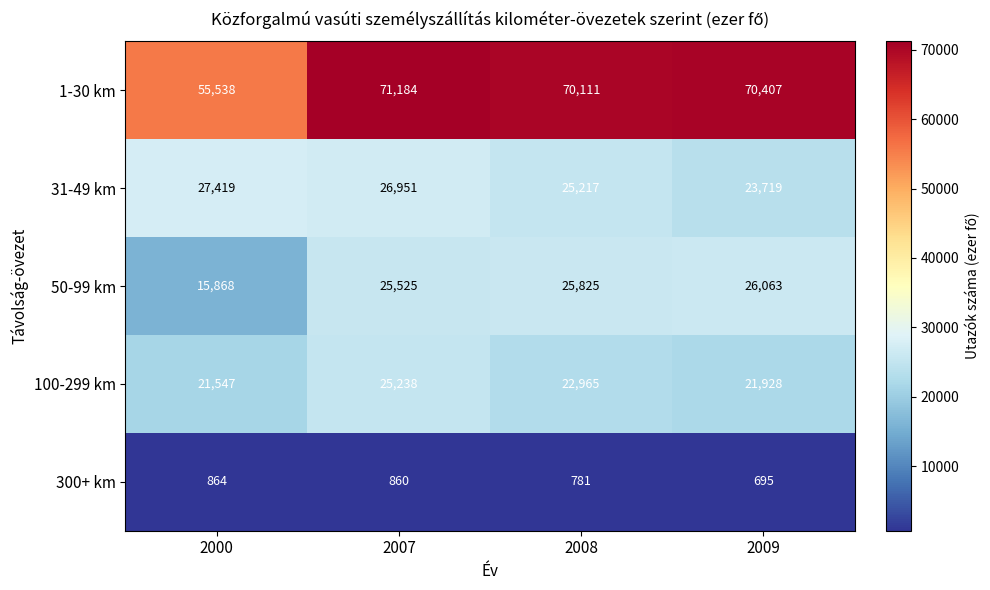

How many data points does each series have?

4